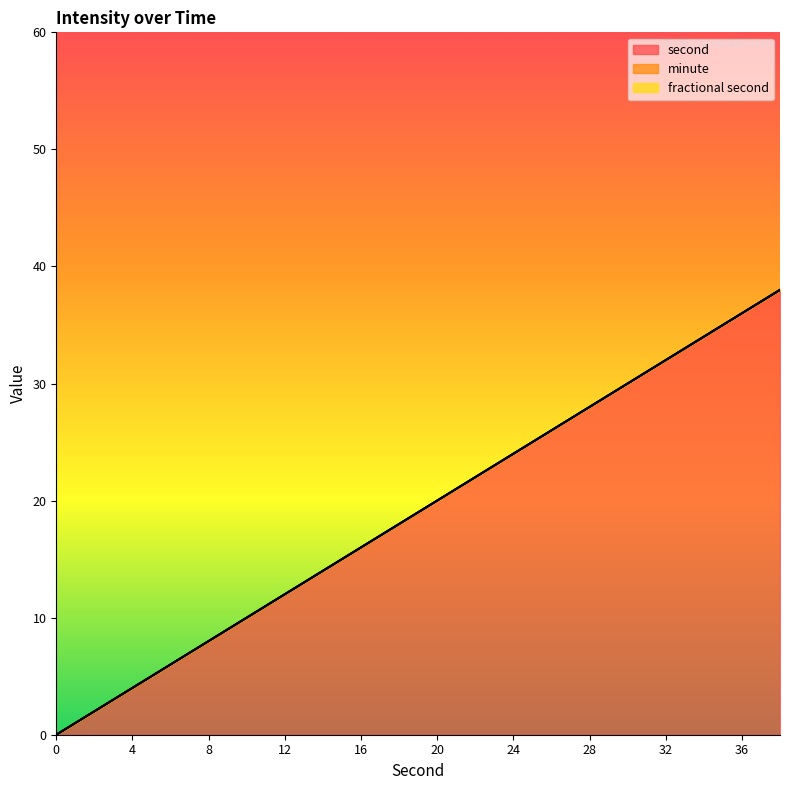

True or false: second and fractional second cross at least once.

False